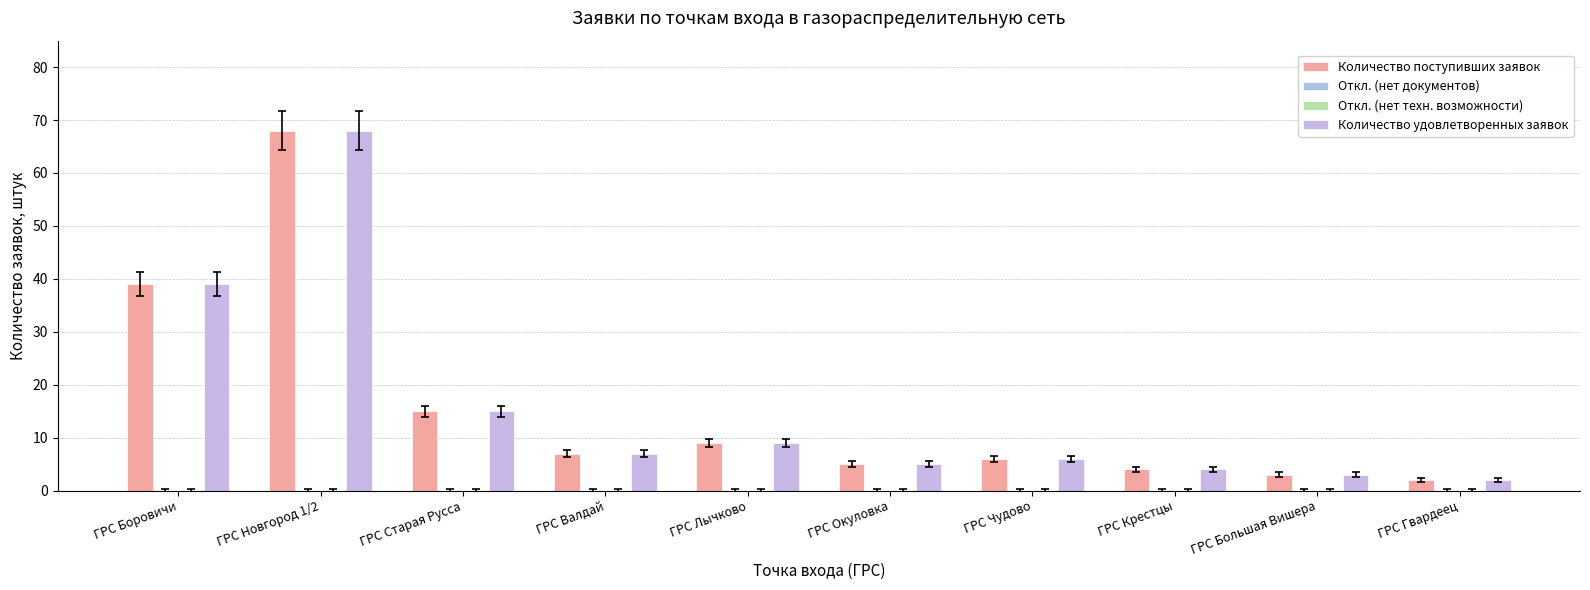

The value of Количество поступивших заявок at ГРС Старая Русса is 23. True or false?

False